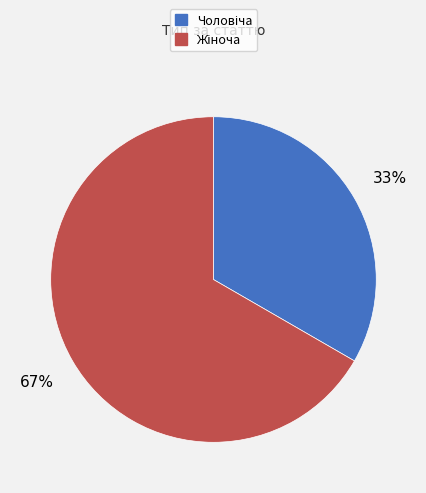

To the nearest percent, what is the average slice percentage?

50%